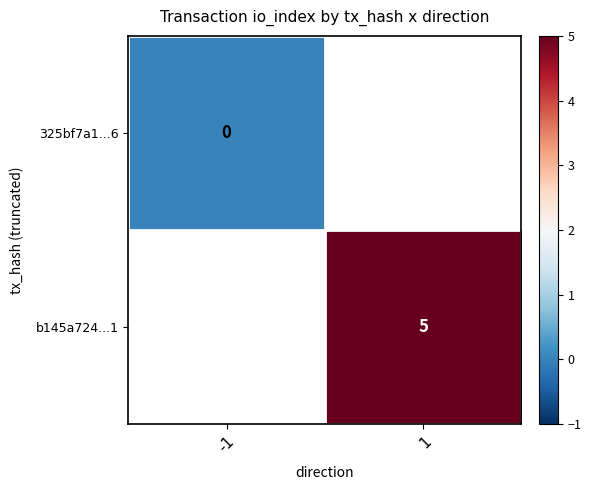

Which label corresponds to the largest value in the chart?

1